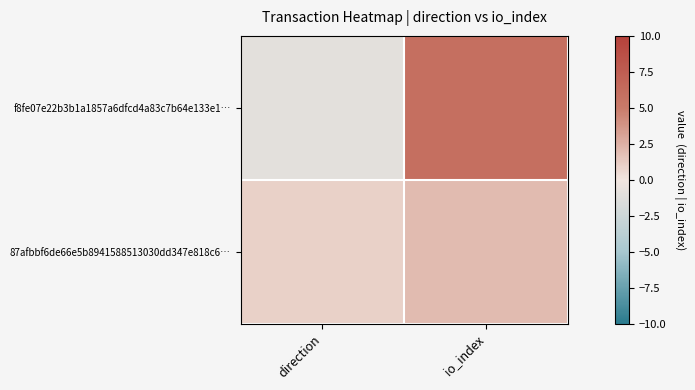

Reading left to right, what are all the values shown in this chart?

f8fe07e22b3b1a1857a6dfcd4a83c7b64e133e1…: direction=-1	io_index=6
87afbbf6de66e5b8941588513030dd347e818c6…: direction=1	io_index=2